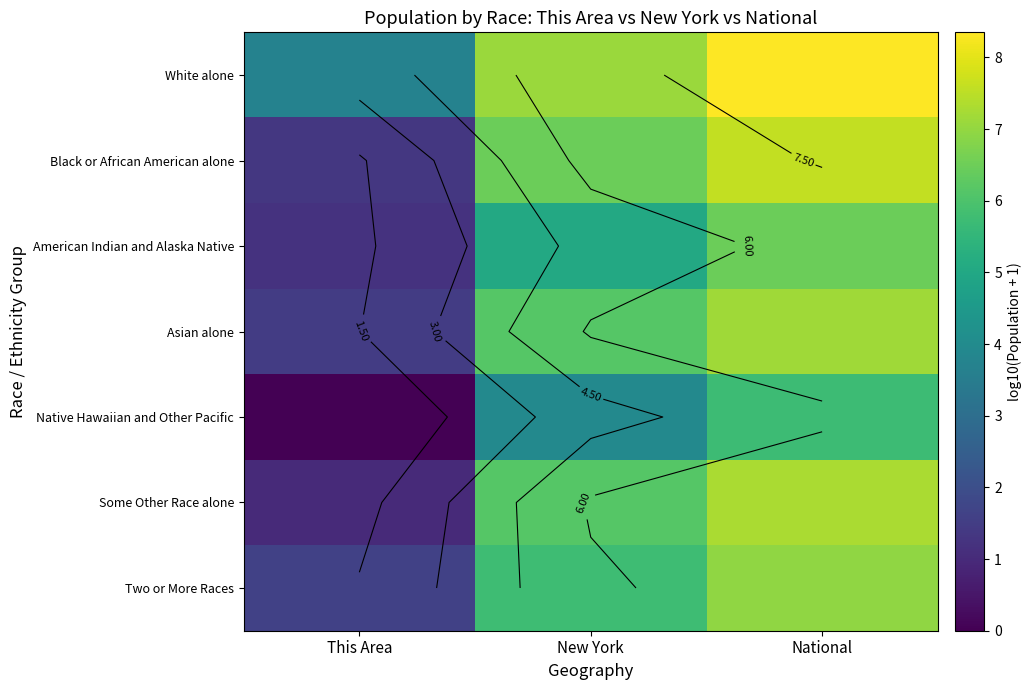

Rank the categories by Some Other Race alone value from highest to lowest.

National, New York, This Area